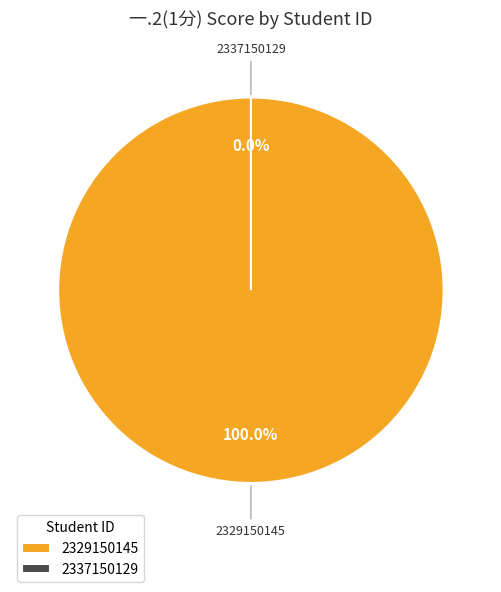

Which slice is the smallest?

2337150129